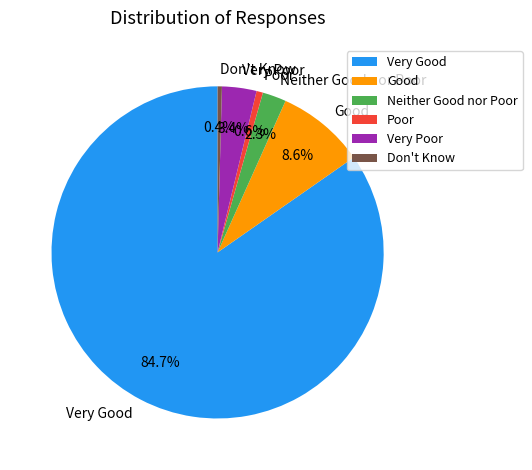

To the nearest percent, what is the difference between the largest and smallest slice percentages?

84%